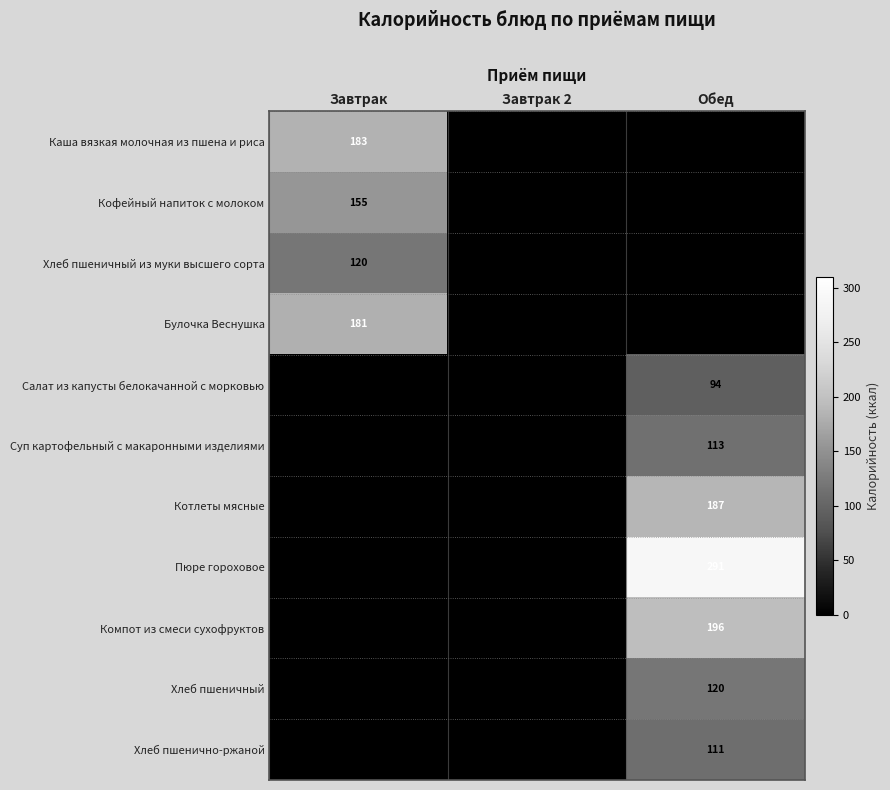

True or false: Хлеб пшеничный has a value of 120 at Обед.

True